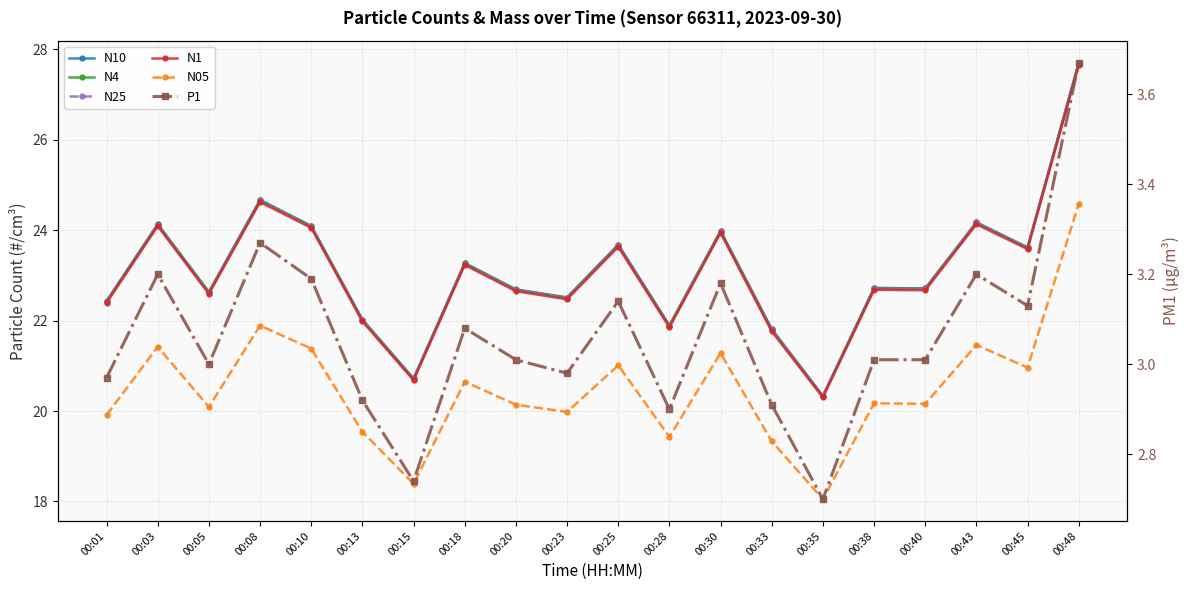

At which label is P1 closest to 3?

00:05